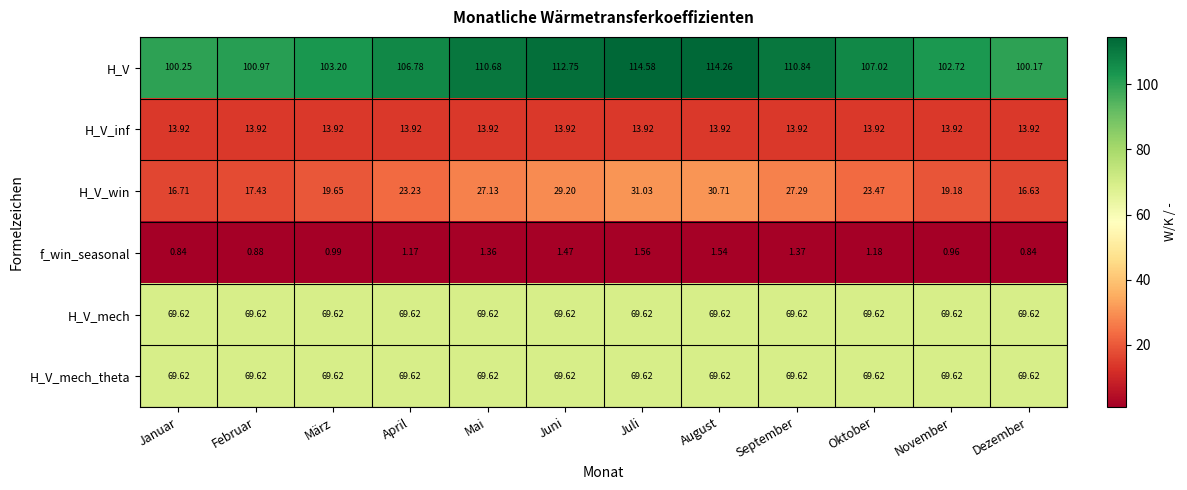

Count the number of categories in the chart.

12